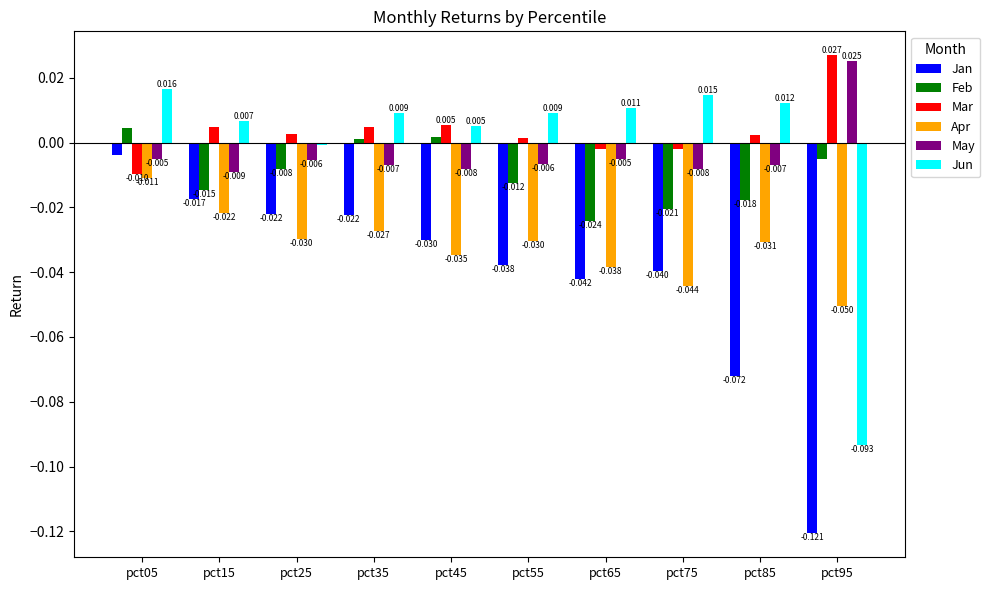

At pct05, list the series in order from smallest to largest.

Apr, Mar, May, Jan, Feb, Jun